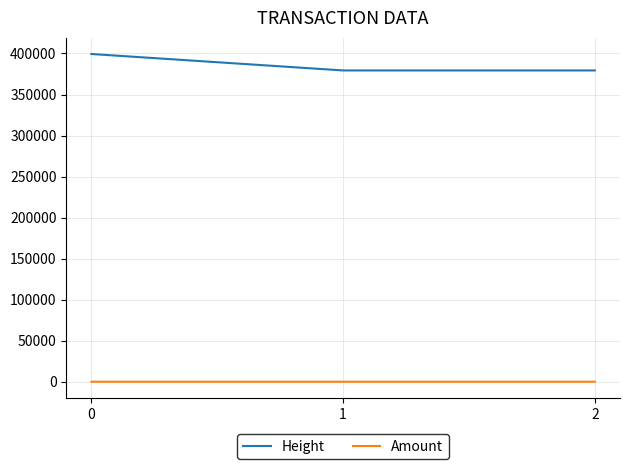

What is the maximum value for Height?

399357